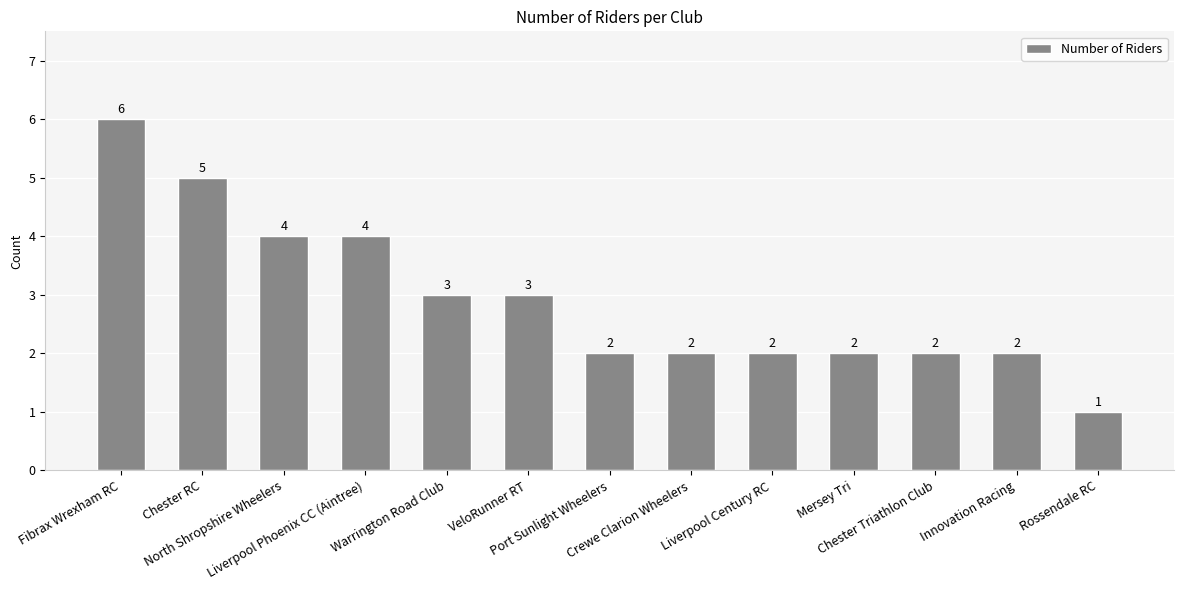

What is the value of the 8th bar from the left?

2